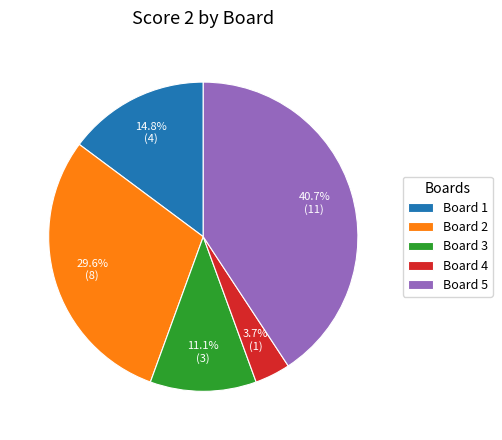

Count the number of slices in the pie.

5